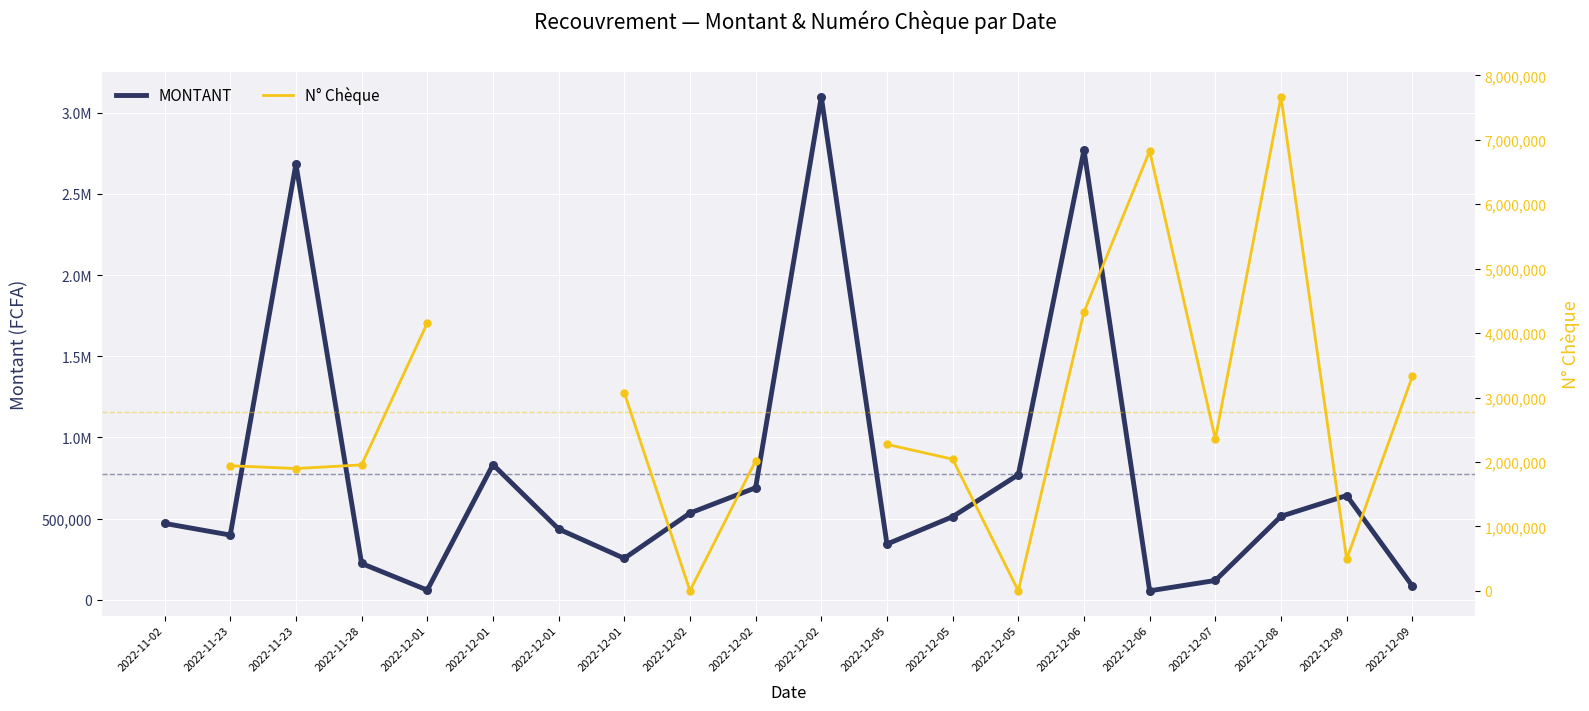

Which series has the largest total across all categories?

MONTANT